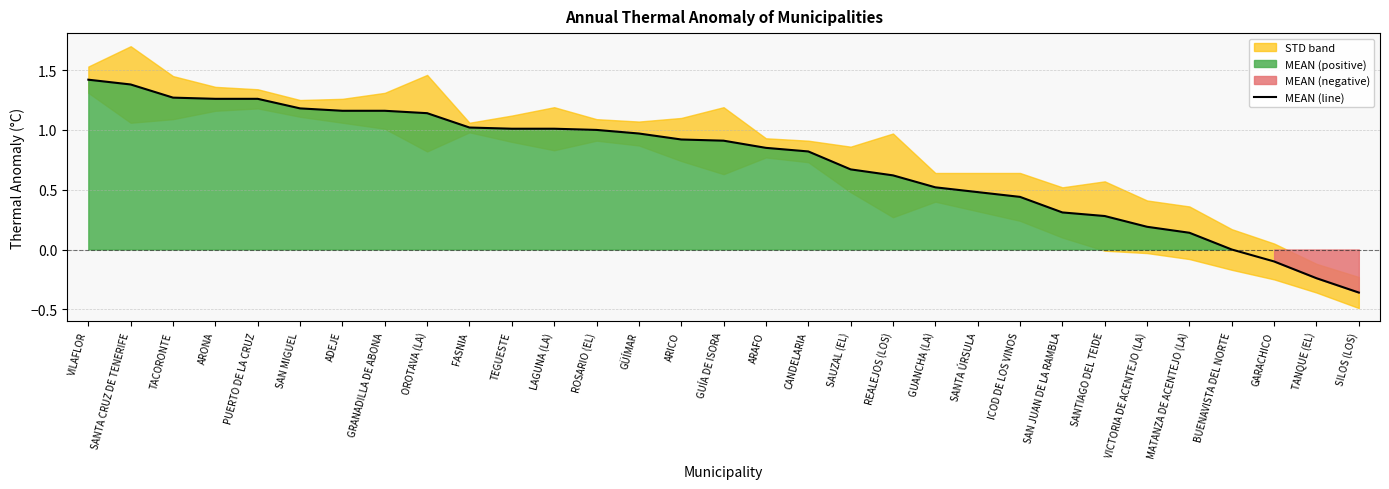

Approximately how many times larger is the value at GUÍA DE ISORA compared to VILAFLOR?

0.6